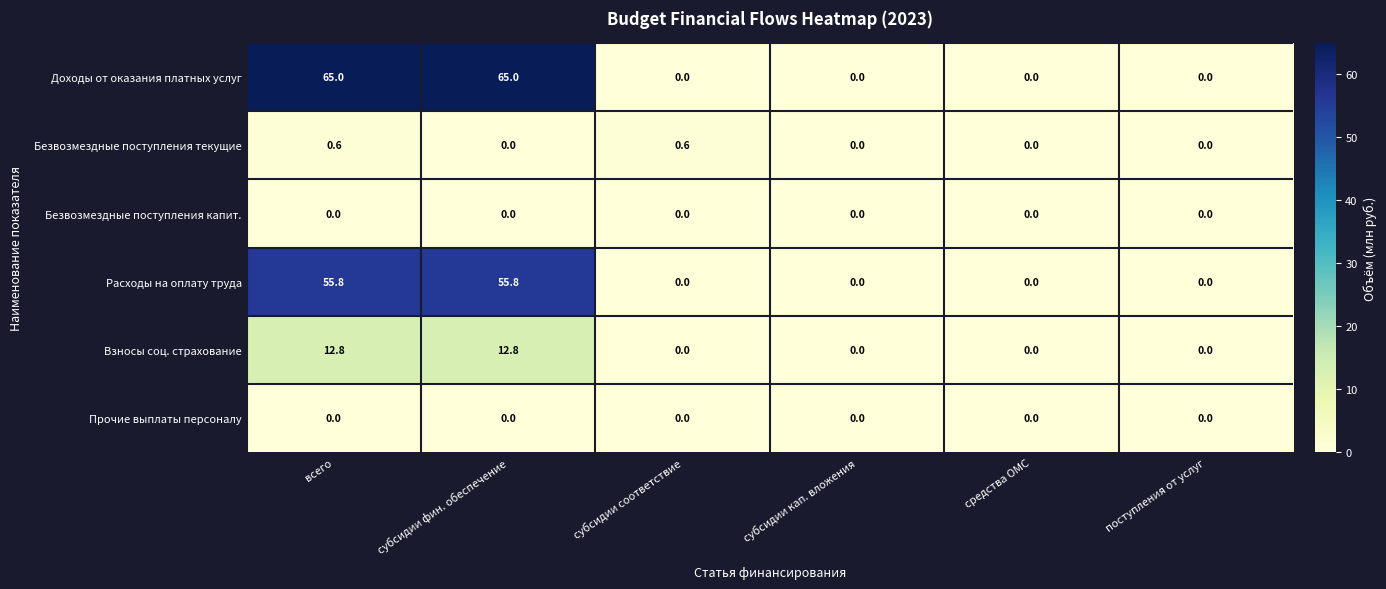

Which series has the largest total across all categories?

Доходы от оказания платных услуг